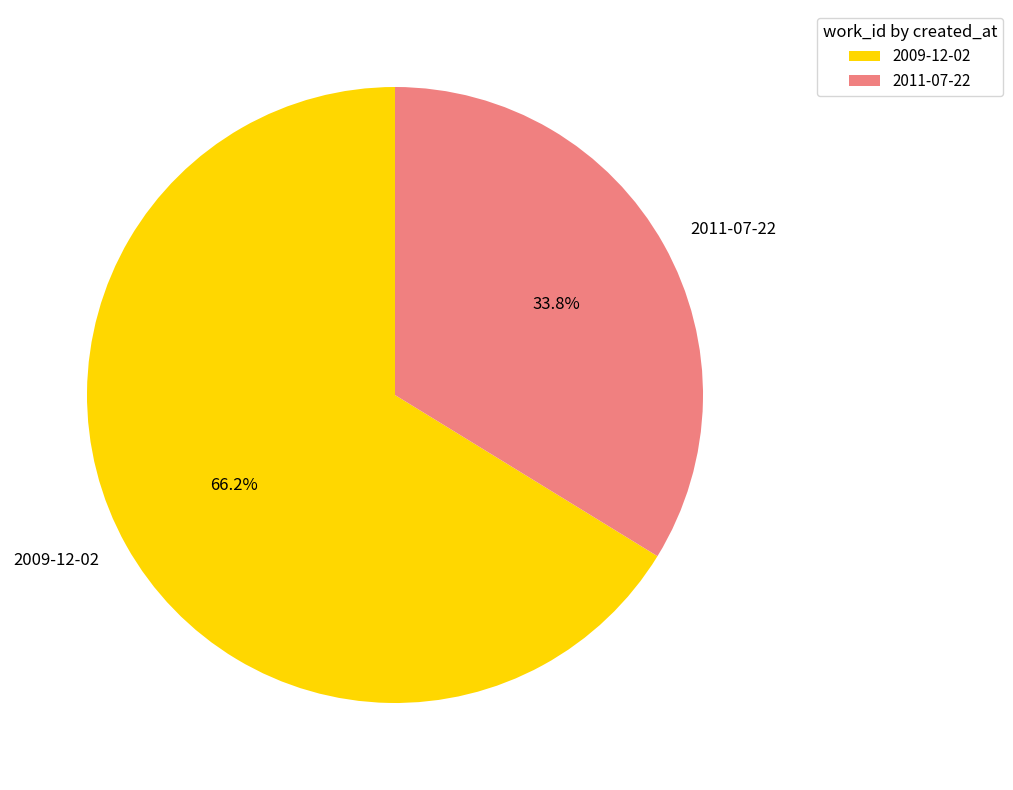

Approximately how many times larger is the value at 2009-12-02 compared to 2011-07-22?

2.0